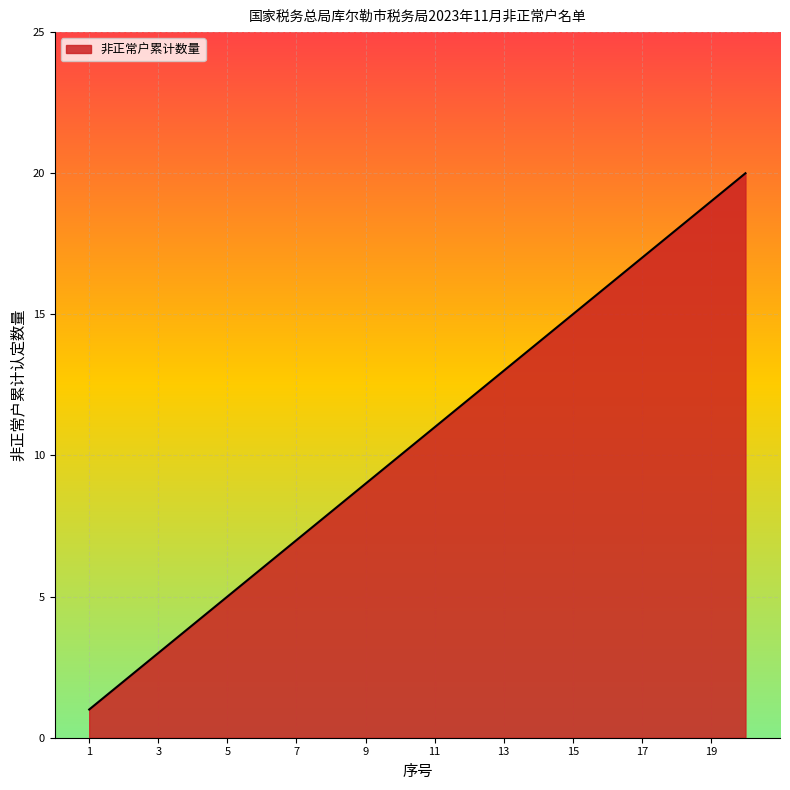

What is the difference between the maximum and minimum values?

19